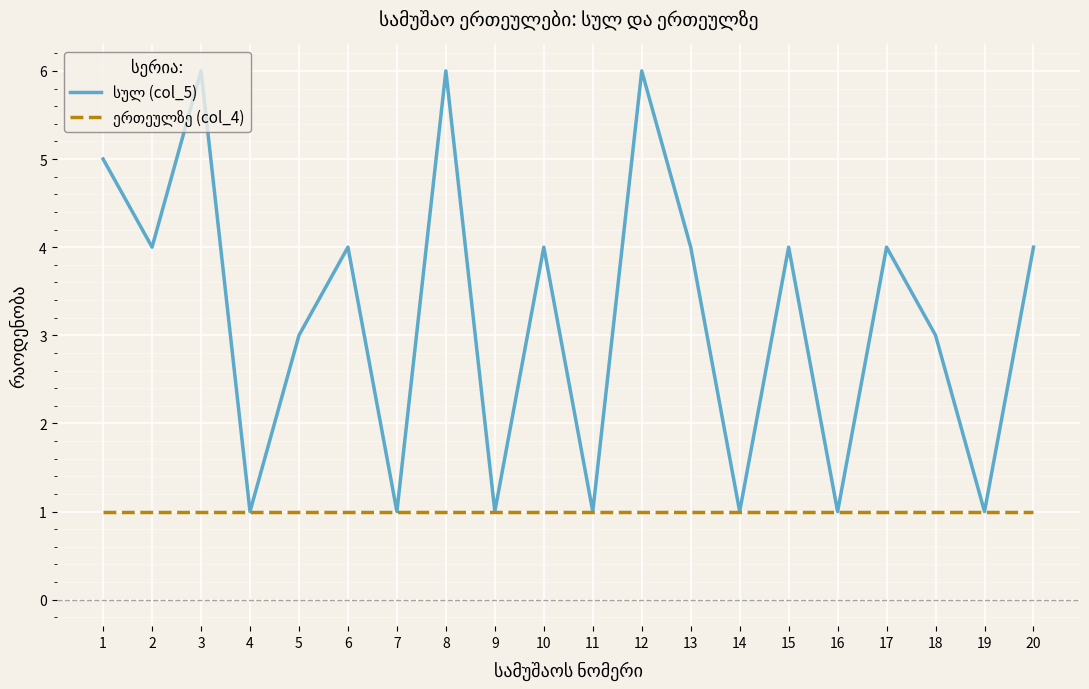

What is the maximum value shown in the chart?

6